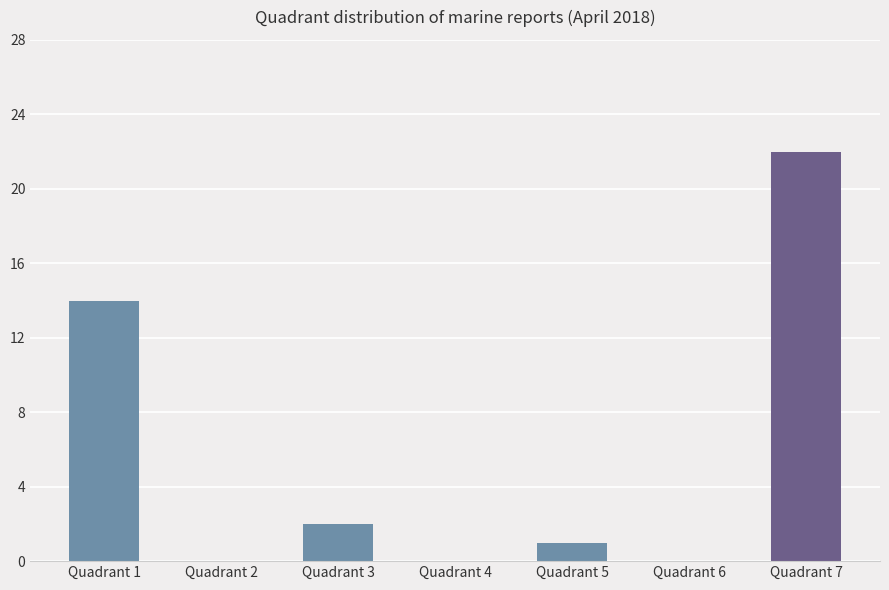

Is it true that the value at Quadrant 1 is 14?

True